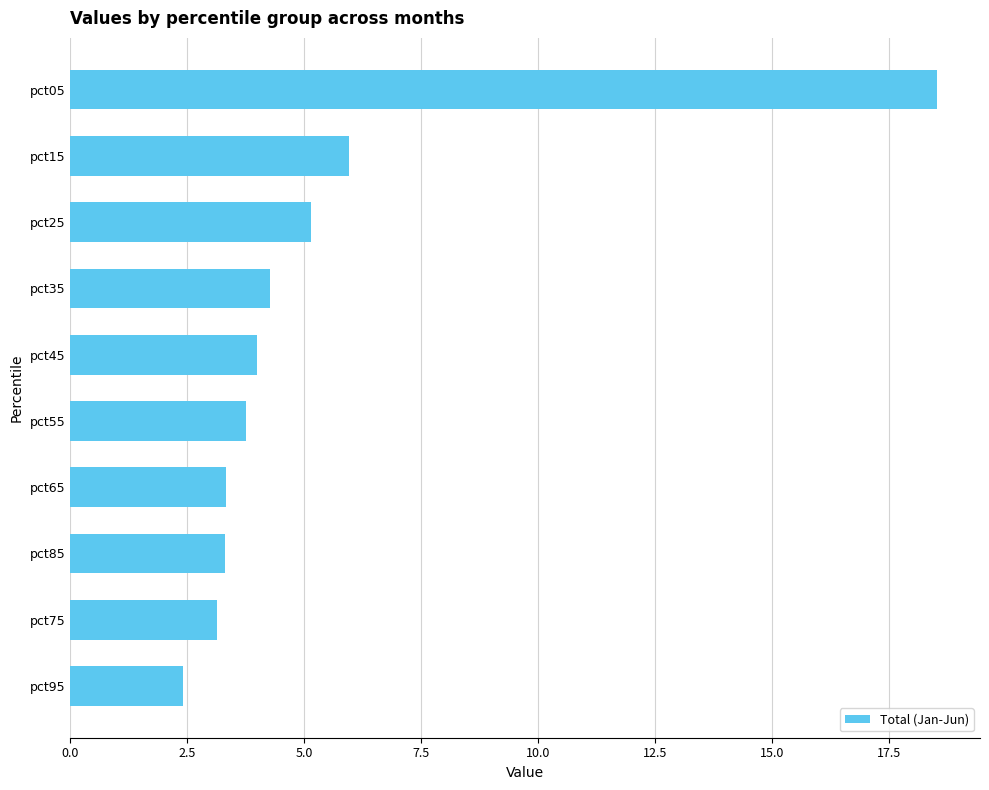

Which has a higher value, pct35 or pct75?

pct35